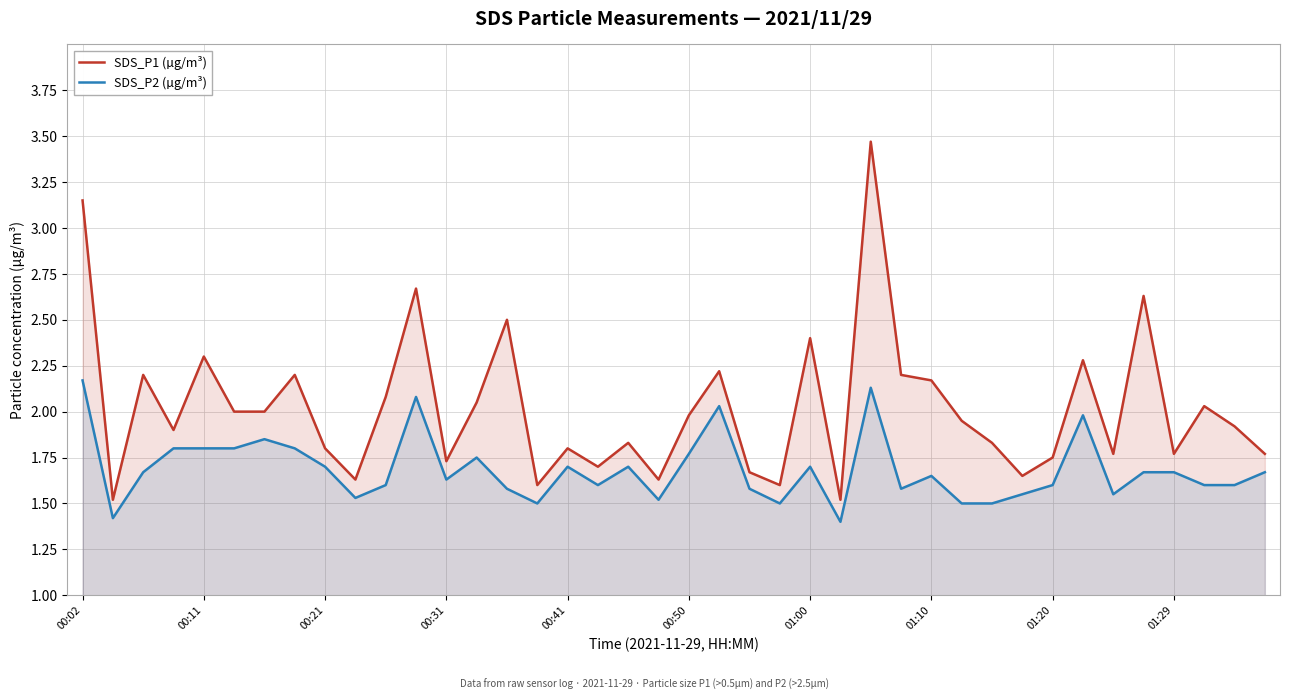

Which series has the widest spread of values?

SDS_P1 (µg/m³)